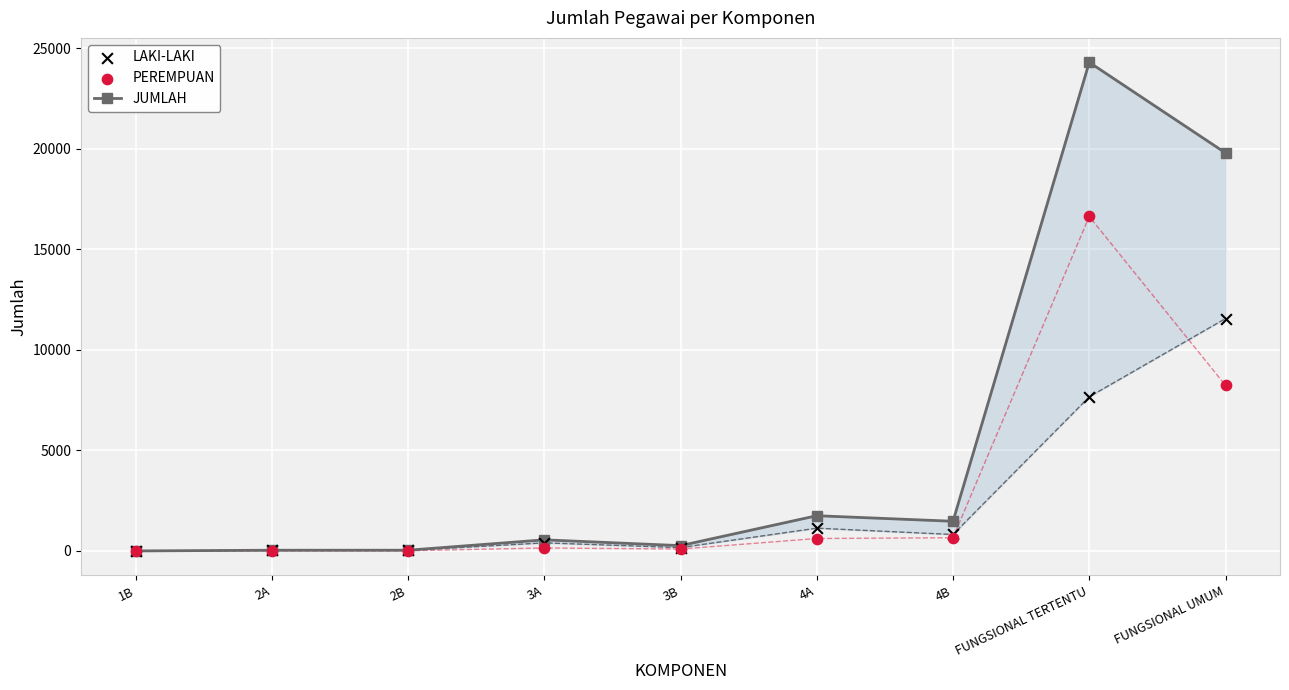

Which series reaches the minimum Y coordinate?

PEREMPUAN